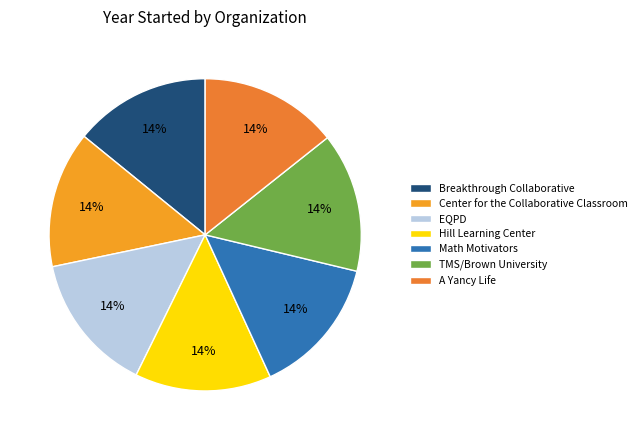

How many segments does this pie chart have?

7